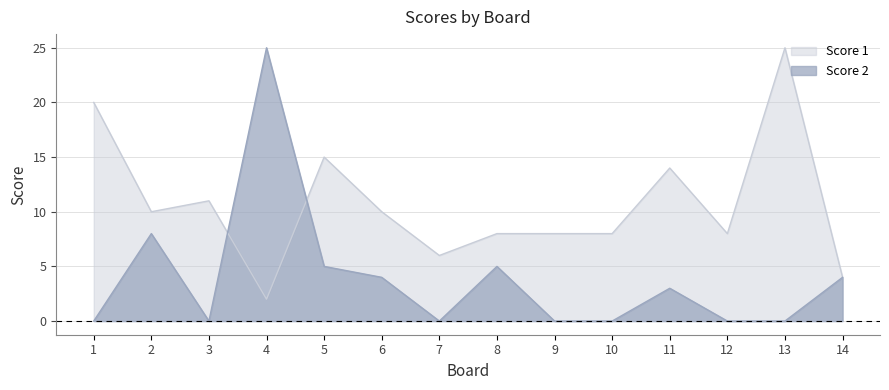

Which series changed the most between 6 and 10?

Score 2